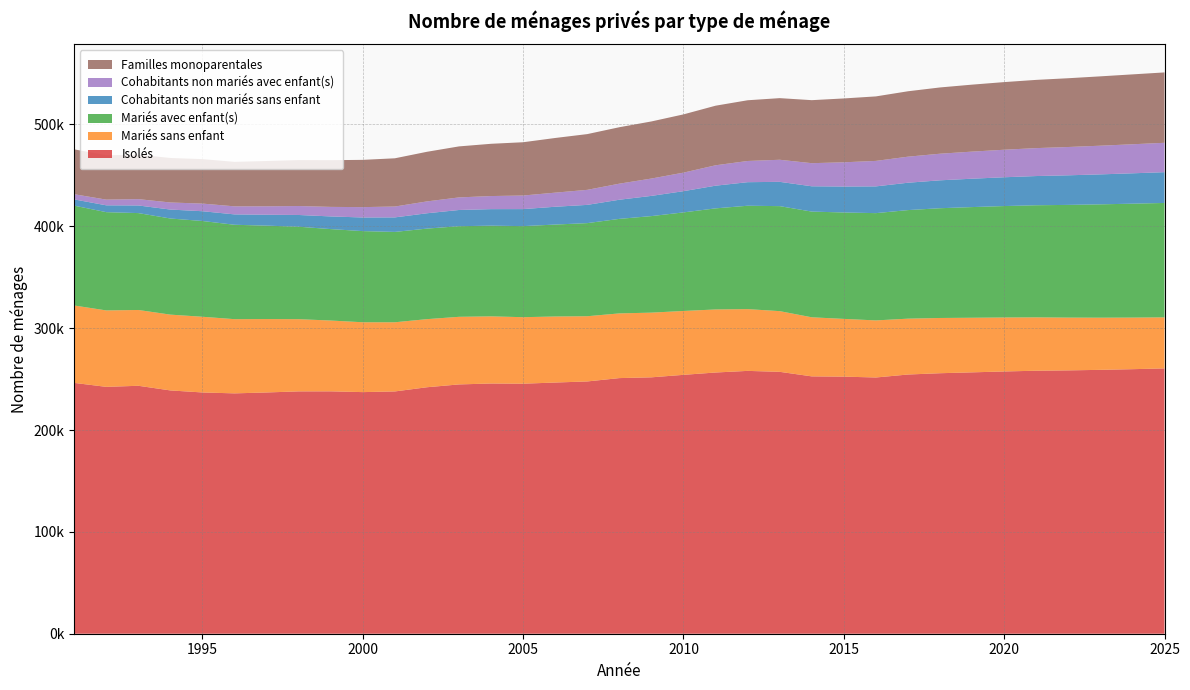

Reading left to right, extract all data points from this chart.

Isolés: 246263	242368	243432	238869	236871	235983	236874	237930	237970	237212	237878	241994	244771	245662	245482	246624	247689	250976	251731	254173	256463	258055	257130	252668	252404	251574	254490	255762	256619	257485	258214	258555	259074	259729	260492
Mariés sans enfant: 75989	75046	74417	74416	74317	72847	72071	70893	69516	68579	67903	66859	66376	65926	65300	64828	64029	63523	63515	62709	61907	60646	59587	58001	56694	56041	54843	54237	53609	52991	52394	51808	51209	50653	50116
Mariés avec enfant(s): 98036	96480	95132	94375	94037	92686	91718	90766	89784	89498	88727	88895	88963	89033	89409	90277	91419	92806	94792	96783	99248	101498	103098	103791	104484	105326	106594	107766	108657	109414	110071	110669	111285	111851	112323
Cohabitants non mariés sans enfant: 6121	6719	7484	8781	9585	10182	10700	11536	12432	13375	14247	15052	15918	16242	16706	17477	17912	18792	19836	20842	22270	23126	23850	24843	25463	26263	26865	27396	27860	28273	28674	29049	29419	29808	30221
Cohabitants non mariés avec enfant(s): 5095	5593	6220	6951	7498	7909	8289	8795	9370	10182	10677	11654	12358	12855	13340	13851	14759	15777	17029	18201	20030	20819	21675	22685	23805	25016	25578	26122	26594	27027	27430	27794	28162	28514	28851
Familles monoparentales: 44054	43537	43637	43691	43642	43668	44464	45099	45856	46395	47349	48715	50079	51306	52311	53669	54734	55418	56063	57186	58502	59616	60506	61867	62690	63328	64215	65057	65759	66398	66984	67519	68088	68611	69091